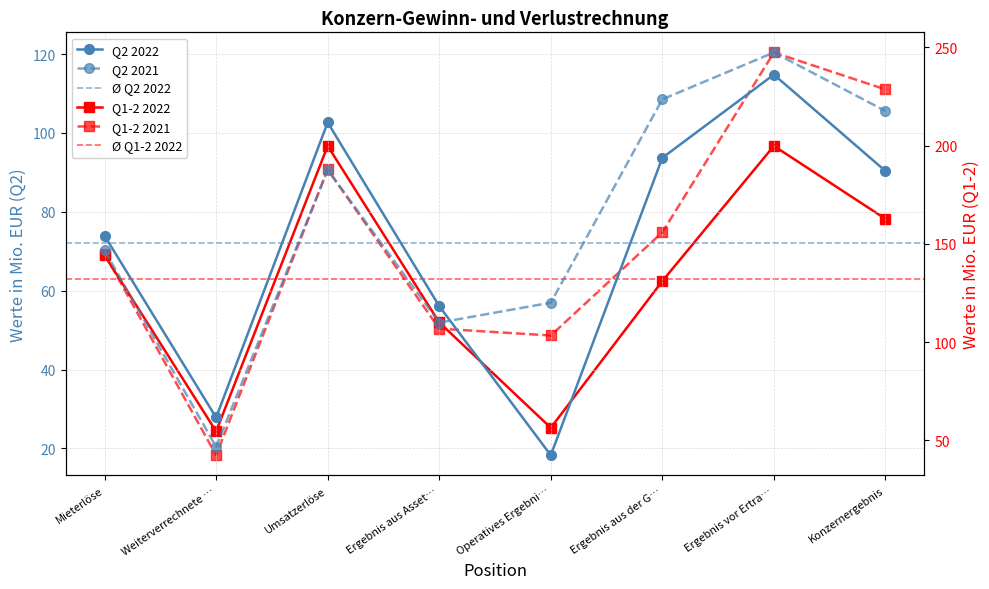

Reading right to left, what are all the values shown in this chart?

Q2 2022: 90.3	114.8	93.7	18.3	56.1	102.6	27.8	73.9
Q1-2 2022: 162.7	199.9	131.0	56.3	110.0	199.8	54.5	144.2
Q2 2021: 105.6	120.4	108.5	57.0	51.9	90.6	20.4	70.2
Q1-2 2021: 228.6	247.4	155.9	103.3	106.8	187.8	42.4	145.0